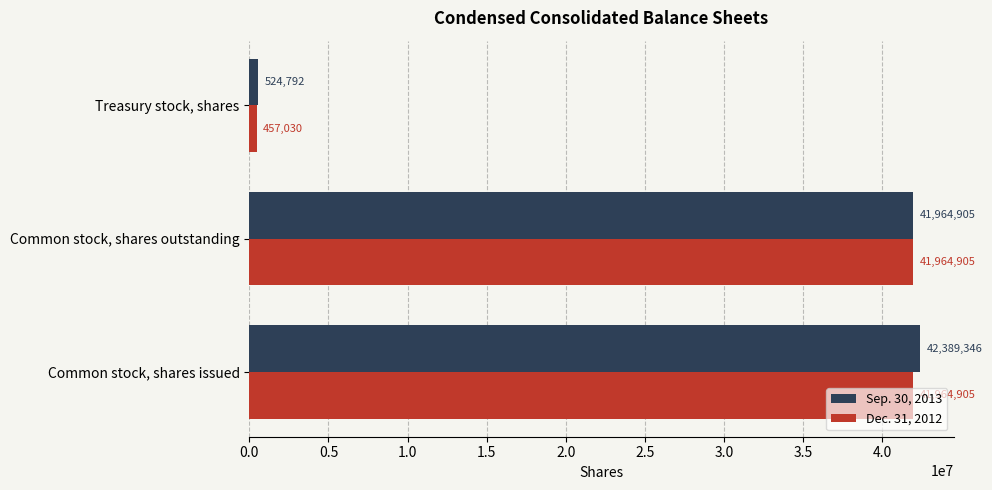

What is the maximum value shown in the chart?

42389346